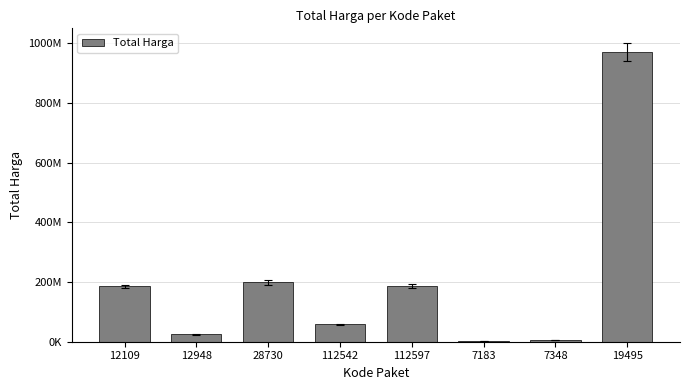

Are the bars horizontal?

No